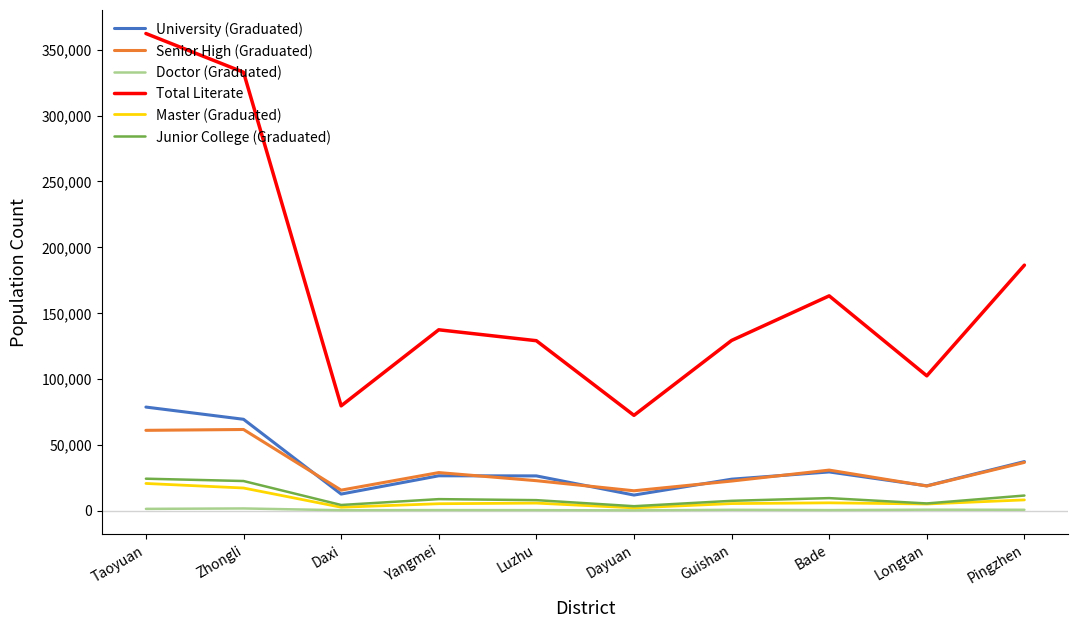

Is it true that University (Graduated) equals 23799 at Guishan?

True